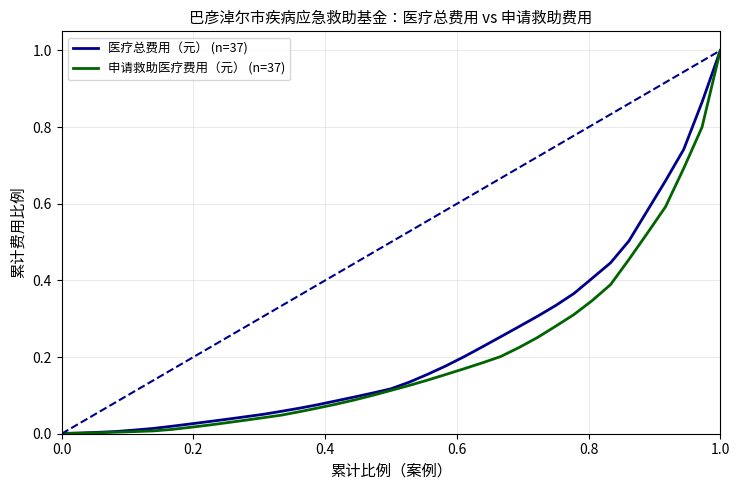

Which series has the widest spread of values?

申请救助医疗费用（元） (n=37)